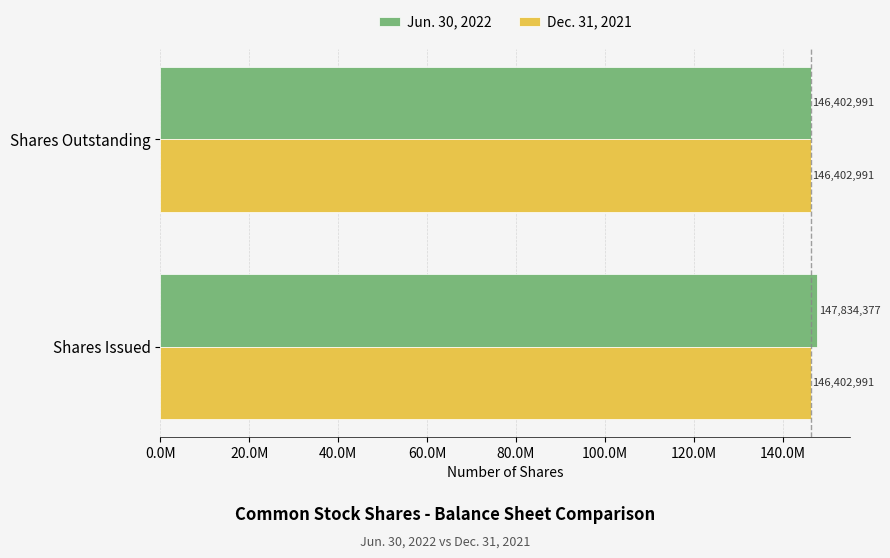

What are all the series names shown in the legend?

Jun. 30, 2022, Dec. 31, 2021